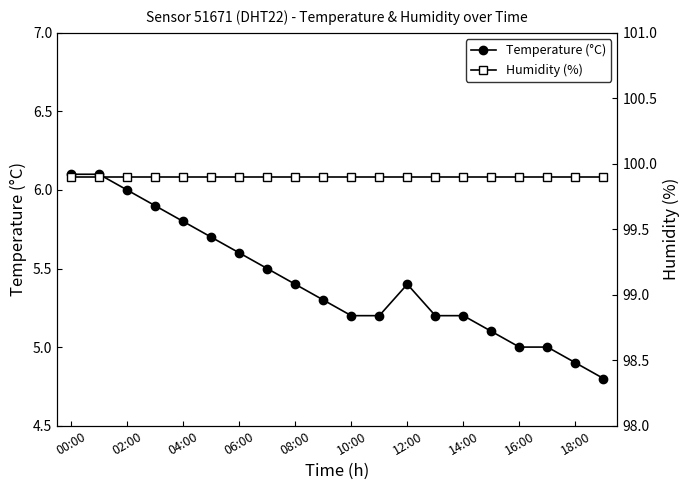

True or false: Humidity (%) and Temperature (°C) intersect in this chart.

False